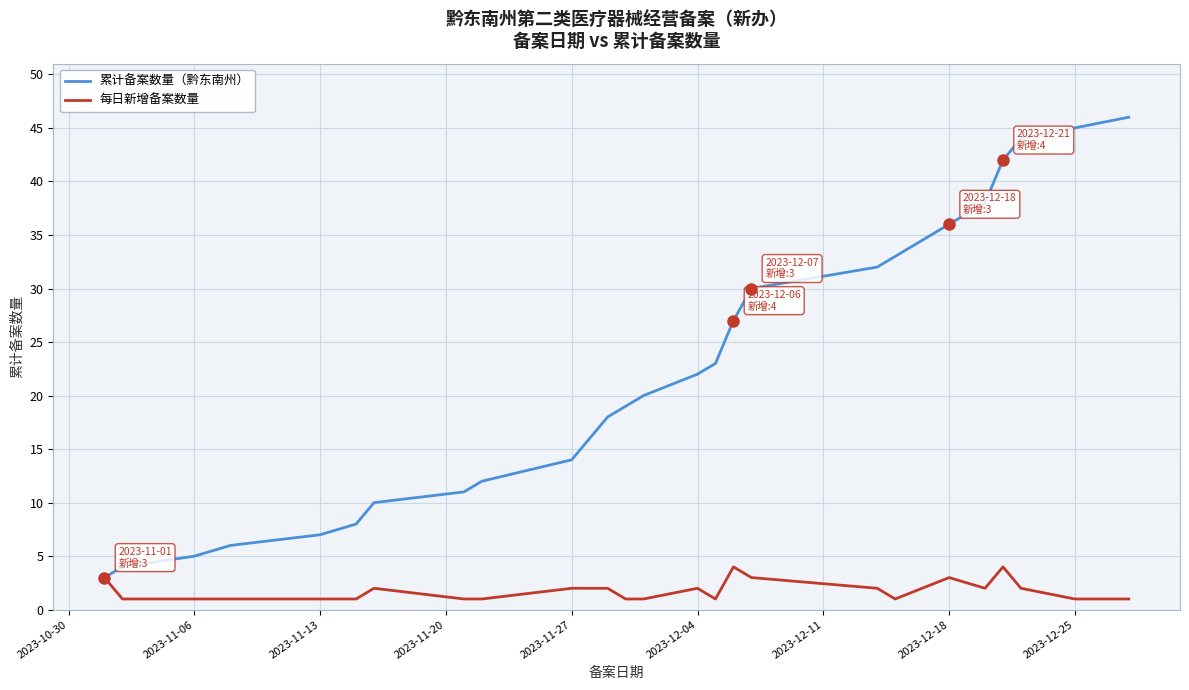

True or false: 累计备案数量（黔东南州） has more than 2 points higher than both neighbors.

False